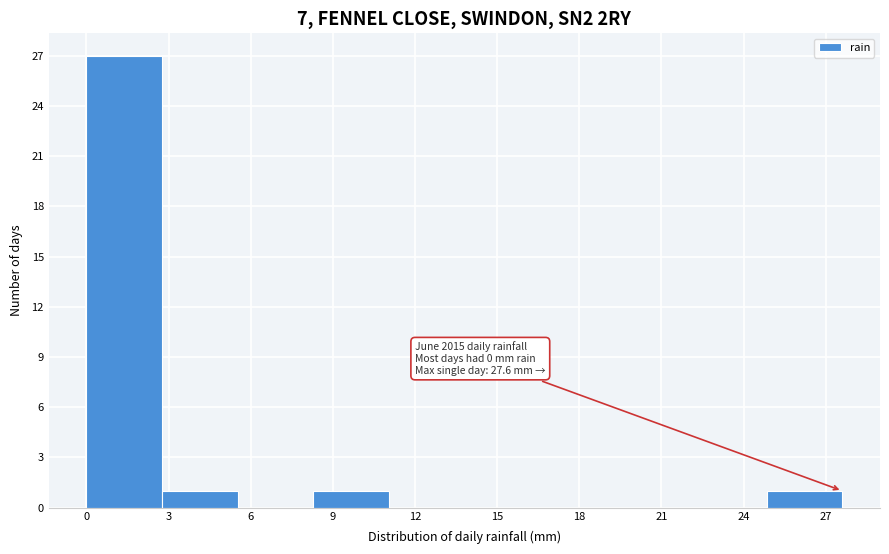

Which range on the x-axis has the tallest bar?

0.0 to 3.0